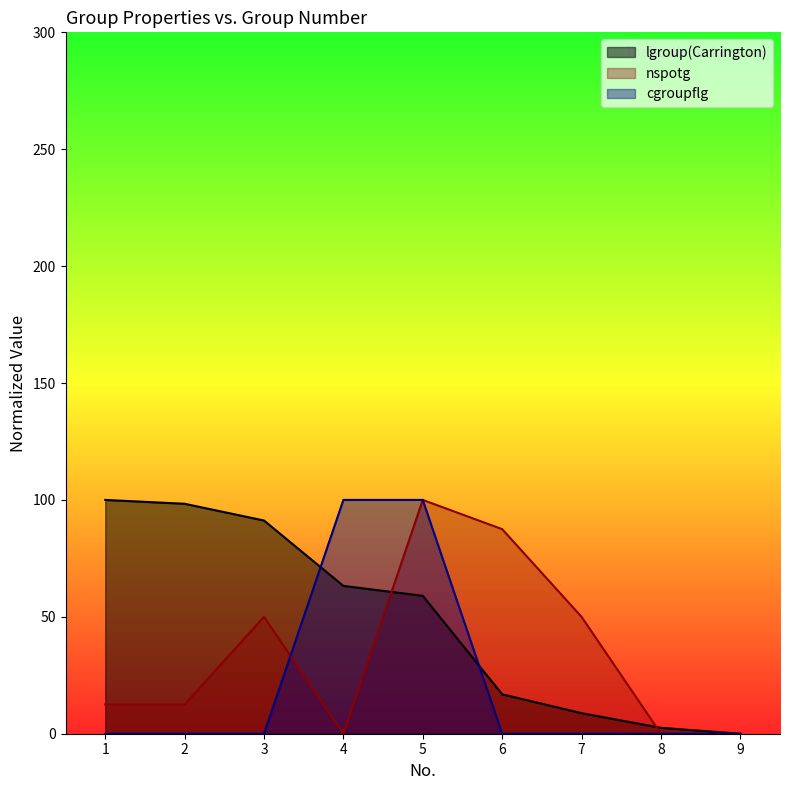

True or false: nspotg has more than 0 interior local peaks.

True